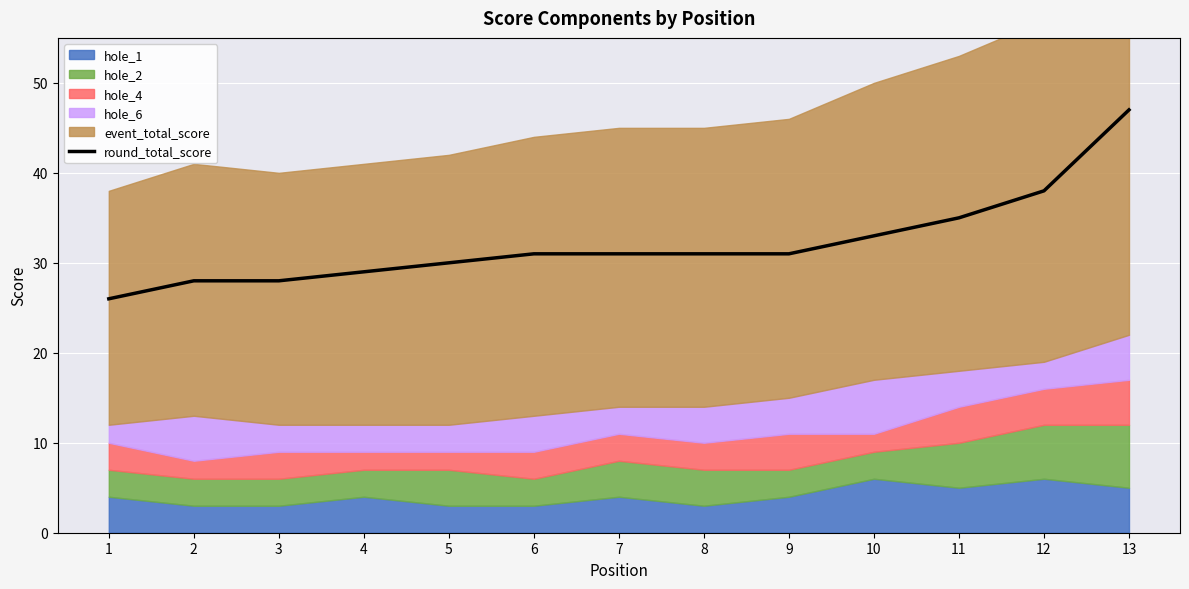

List the labels in order of value, smallest first.

1, 2, 3, 4, 5, 6, 7, 8, 9, 10, 11, 12, 13